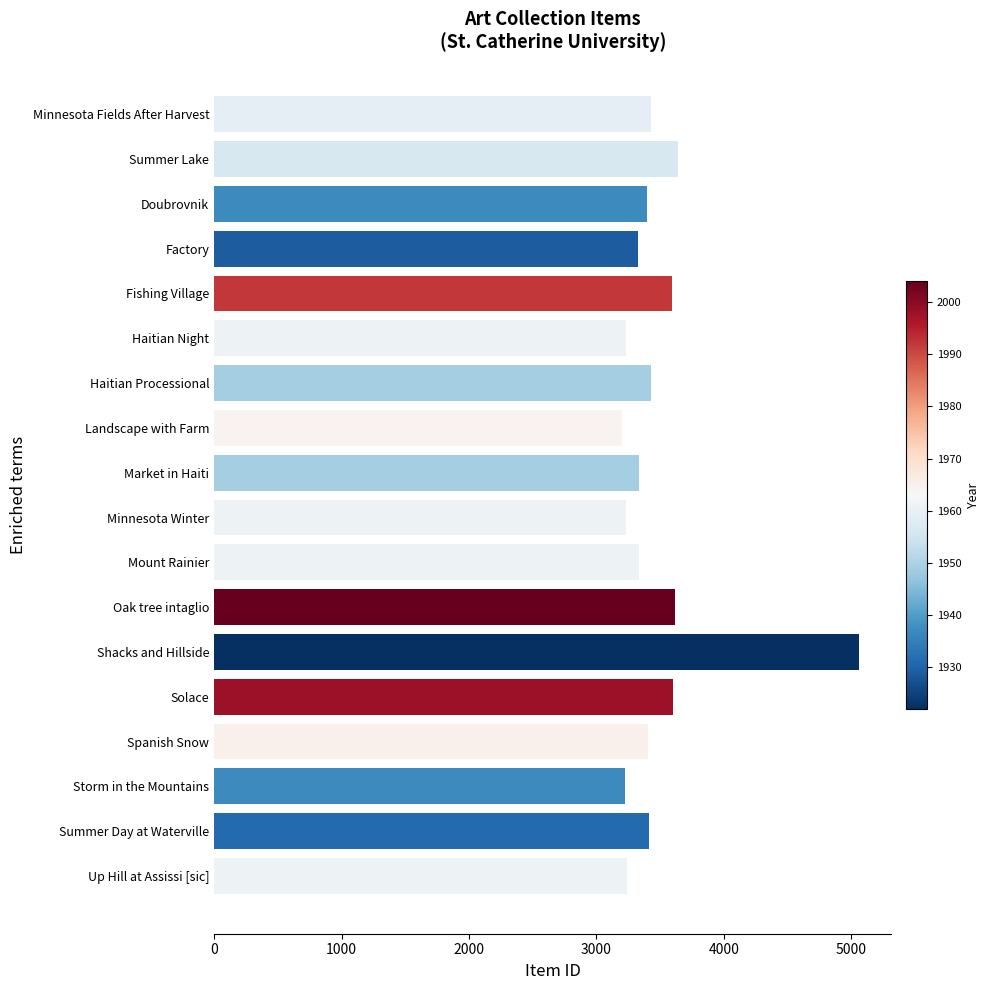

What is the ratio of the value at Summer Day at Waterville to the value at Up Hill at Assissi [sic]?

1.1